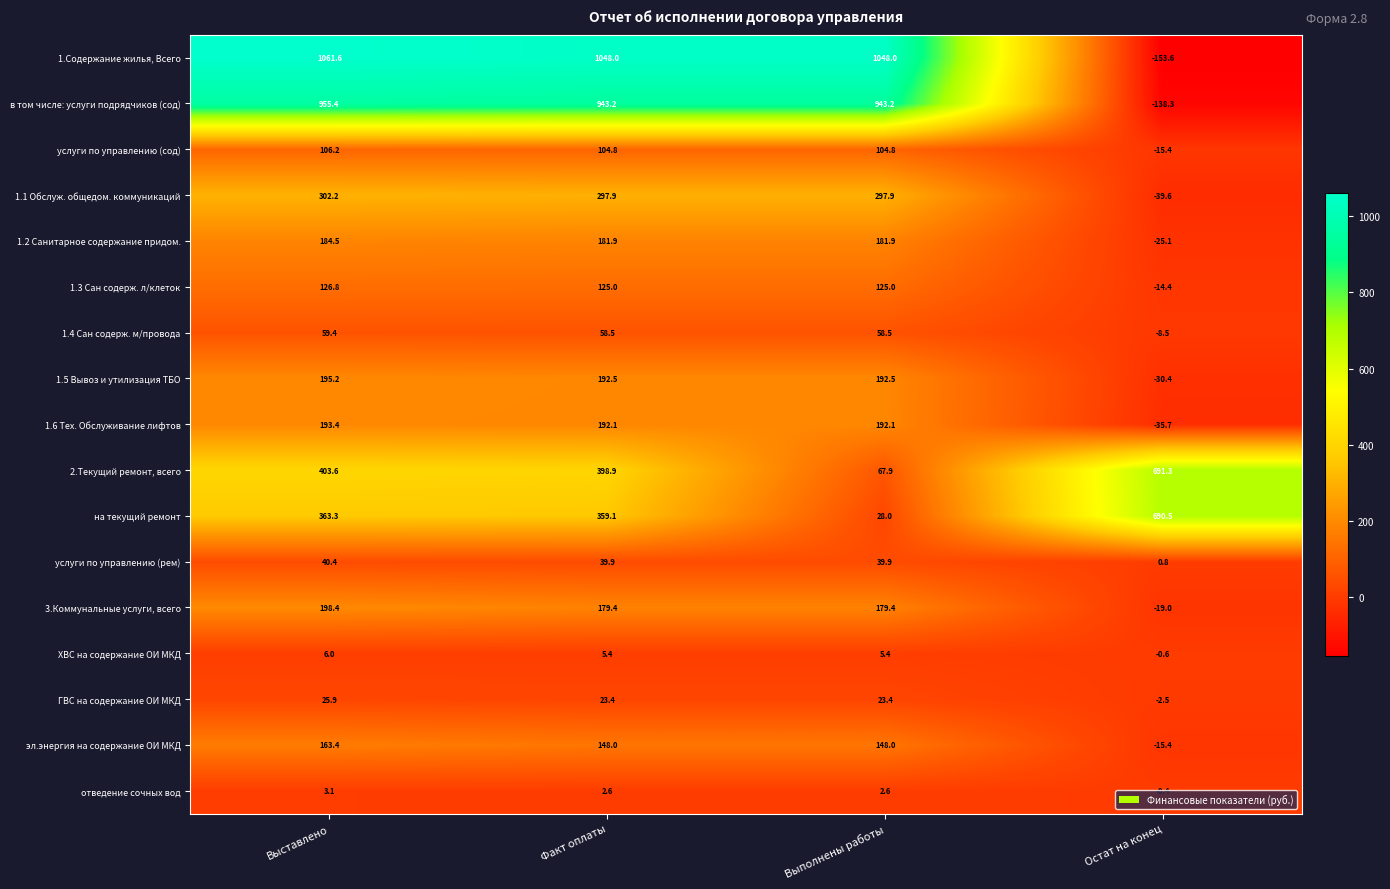

What is the total value across all series at Выставлено?

4388.8